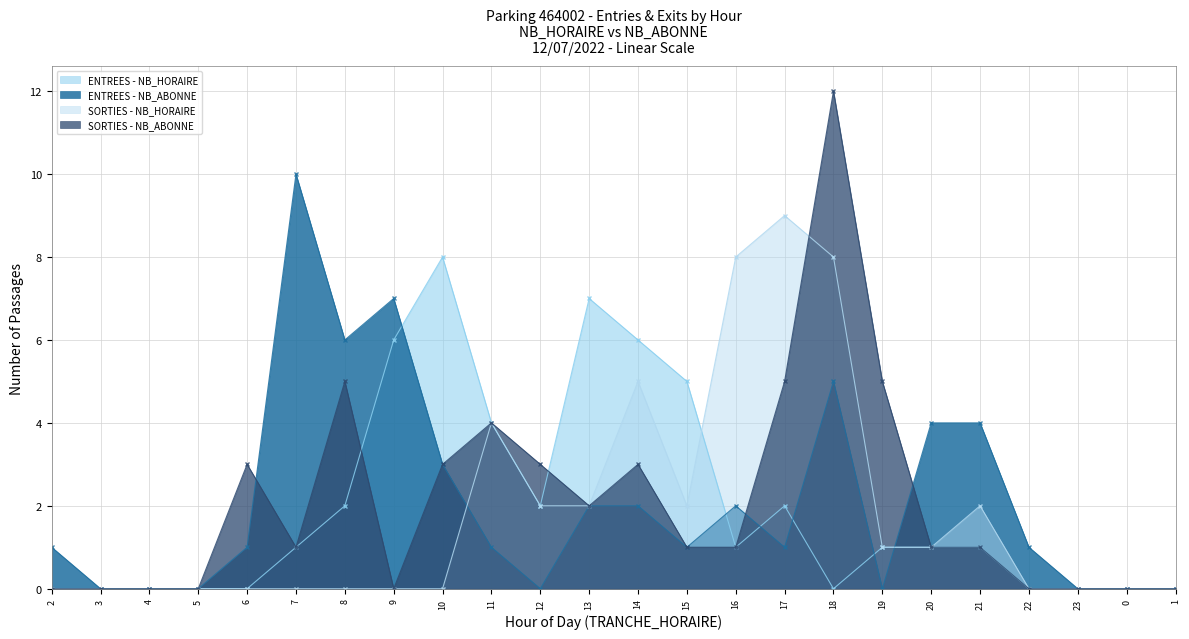

What is the greatest value displayed?

12